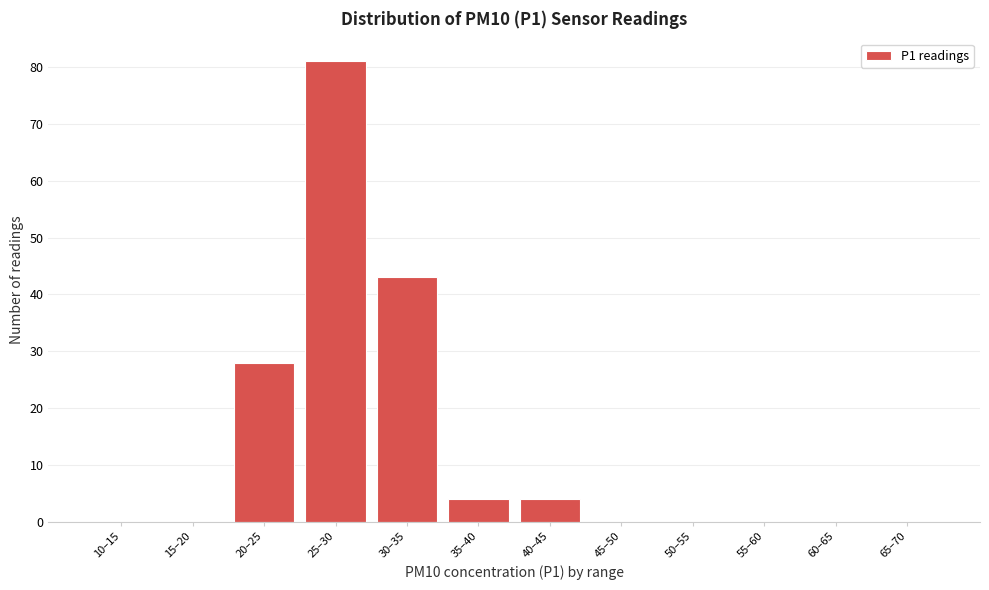

Reading left to right, extract all data points from this chart.

10–15=0	15–20=0	20–25=28	25–30=81	30–35=43	35–40=4	40–45=4	45–50=0	50–55=0	55–60=0	60–65=0	65–70=0